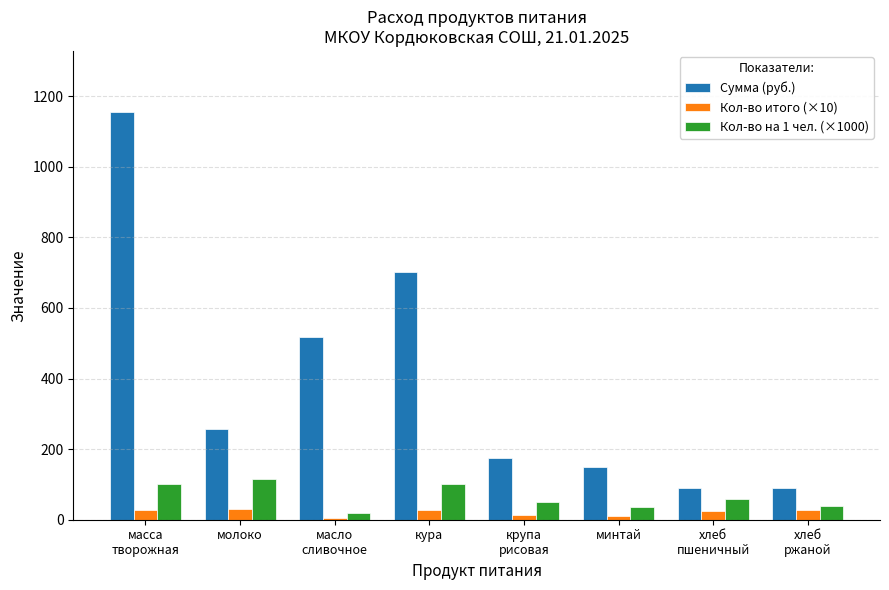

What is the sum of all Кол-во итого (×10) values?

165.9